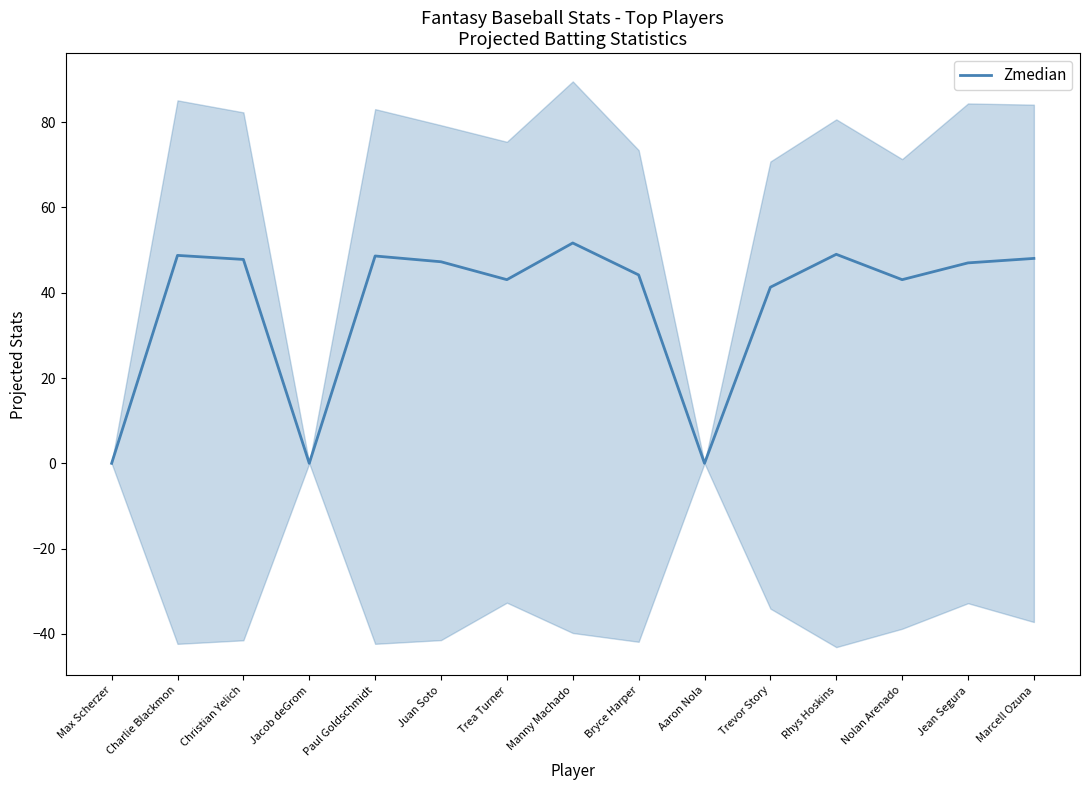

What value does the data have at Marcell Ozuna?

48.0